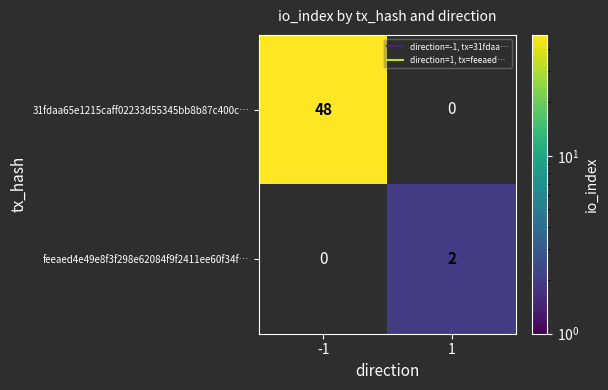

List the series in order of their overall mean, highest first.

31fdaa65e1215caff02233d55345bb8b87c400c…, feeaed4e49e8f3f298e62084f9f2411ee60f34f…